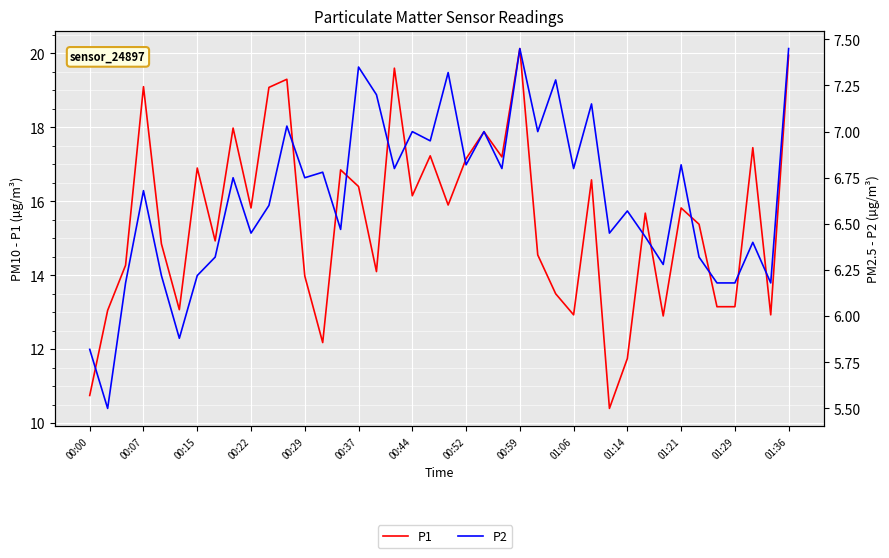

True or false: P2 has a value of 6.2 at 00:15.

True